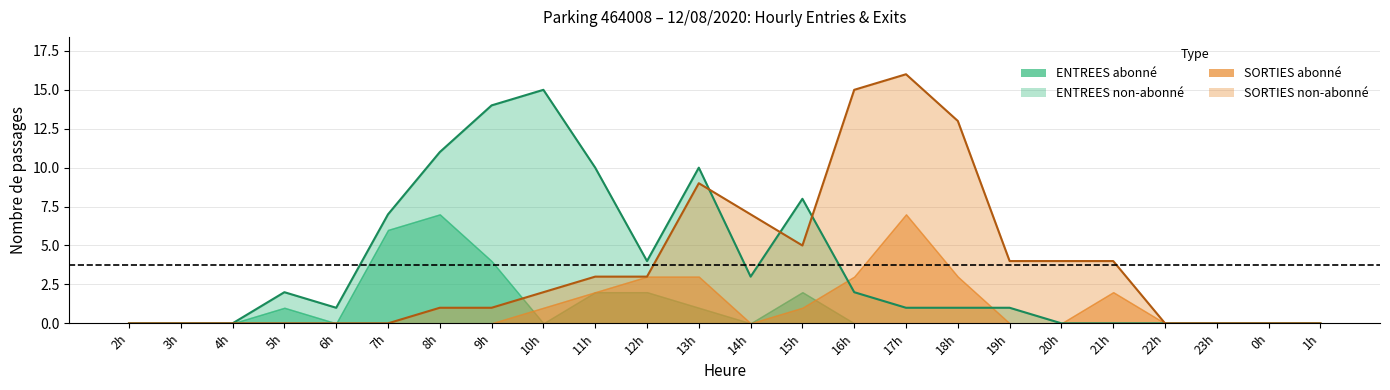

Reading left to right, transcribe all the data shown in this chart.

ENTREES_NB_HORAIRE: 2=0	3=0	4=0	5=1	6=1	7=1	8=4	9=10	10=15	11=8	12=2	13=9	14=3	15=6	16=2	17=1	18=1	19=1	20=0	21=0	22=0	23=0	0=0	1=0
ENTREES_NB_ABONNE: 2=0	3=0	4=0	5=1	6=0	7=6	8=7	9=4	10=0	11=2	12=2	13=1	14=0	15=2	16=0	17=0	18=0	19=0	20=0	21=0	22=0	23=0	0=0	1=0
SORTIES_NB_HORAIRE: 2=0	3=0	4=0	5=0	6=0	7=0	8=1	9=1	10=1	11=1	12=0	13=6	14=7	15=4	16=12	17=9	18=10	19=4	20=4	21=2	22=0	23=0	0=0	1=0
SORTIES_NB_ABONNE: 2=0	3=0	4=0	5=0	6=0	7=0	8=0	9=0	10=1	11=2	12=3	13=3	14=0	15=1	16=3	17=7	18=3	19=0	20=0	21=2	22=0	23=0	0=0	1=0